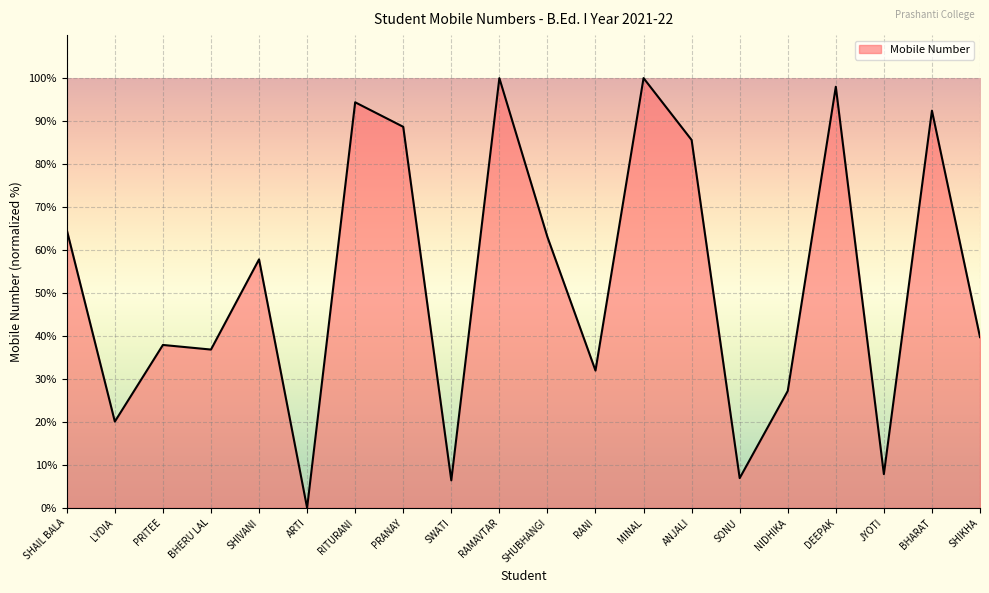

What position from the left is SHIKHA?

20